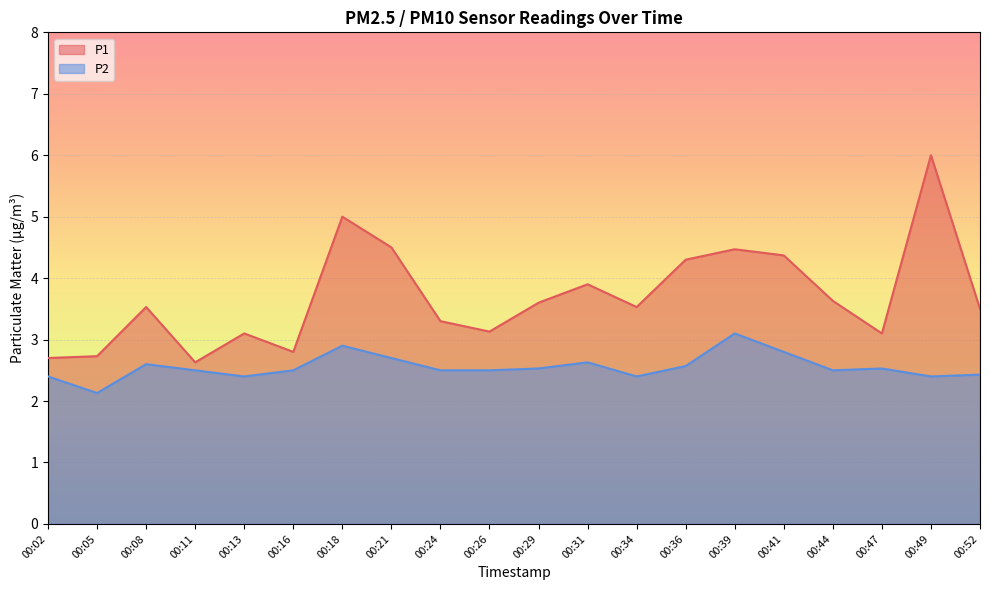

True or false: P1 has a value of 2.6 at 00:11.

True